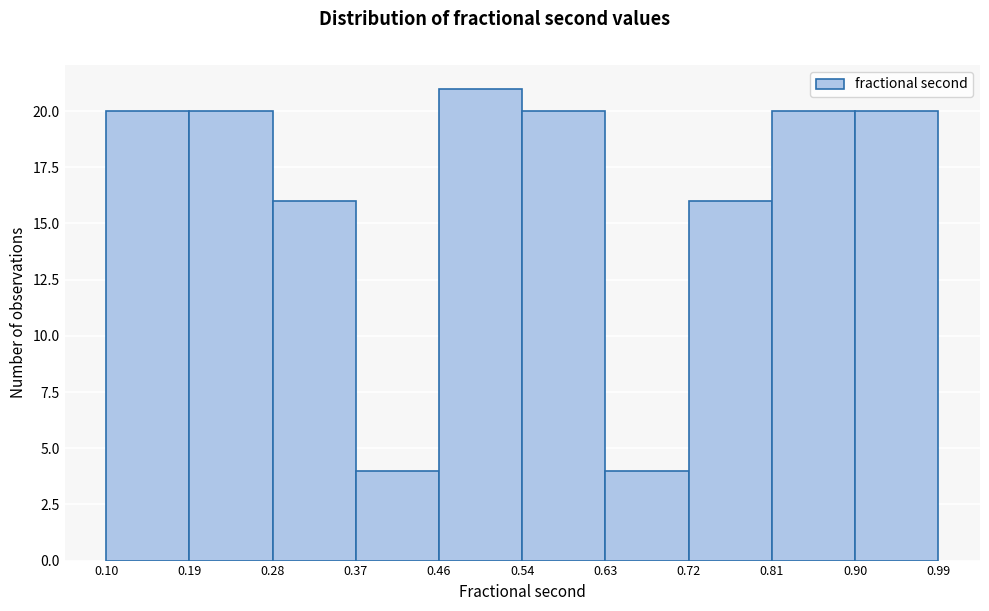

What is the height of the bar covering 0.19 to 0.28 on the x-axis? The values are not printed on the chart, so give them approximately, as read against the axis.

20